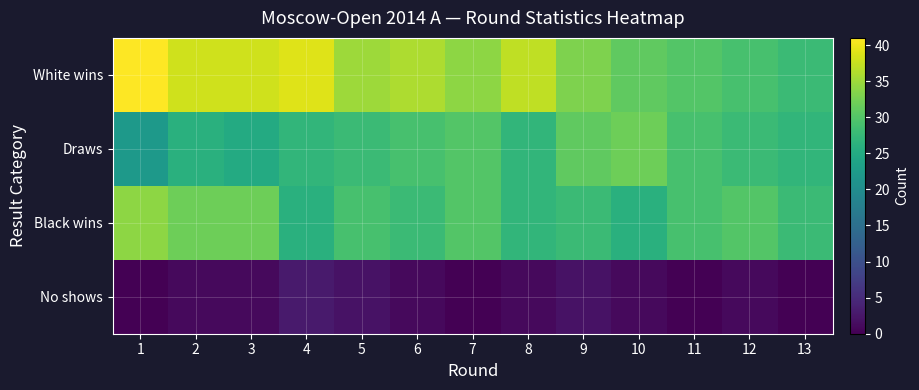

What is the spread (max minus min) of values at 2?

37